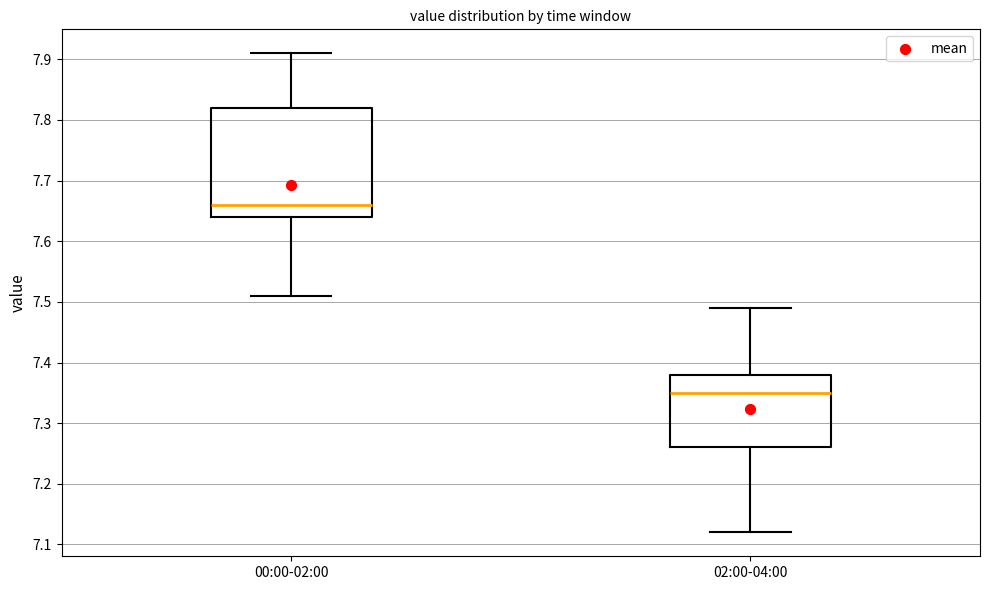

Which box is the tallest, from its lower edge to its upper edge?

00:00-02:00